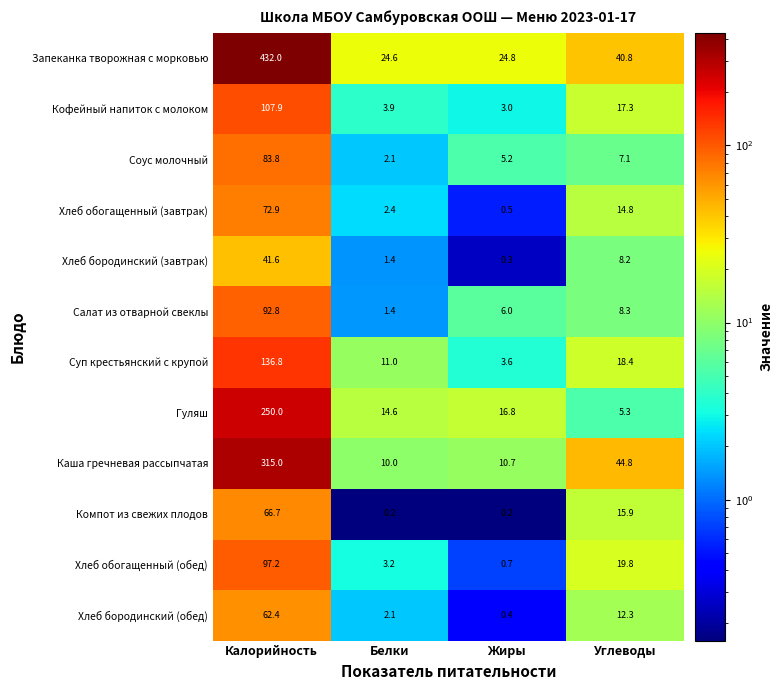

Which series changed the most between Жиры and Углеводы?

Каша гречневая рассыпчатая